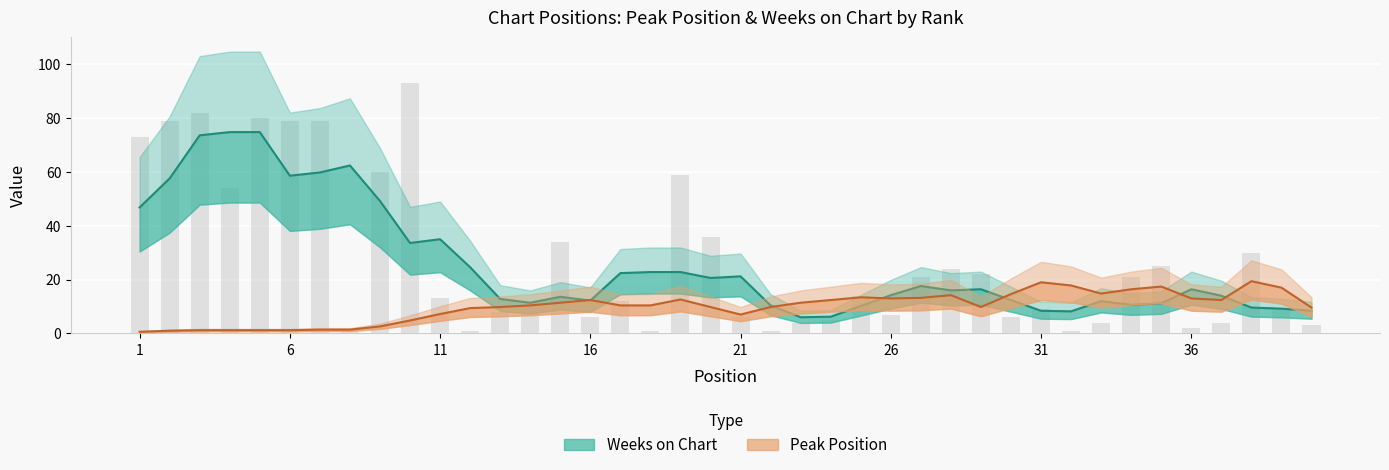

Are the bars grouped side by side (vs. stacked)?

No